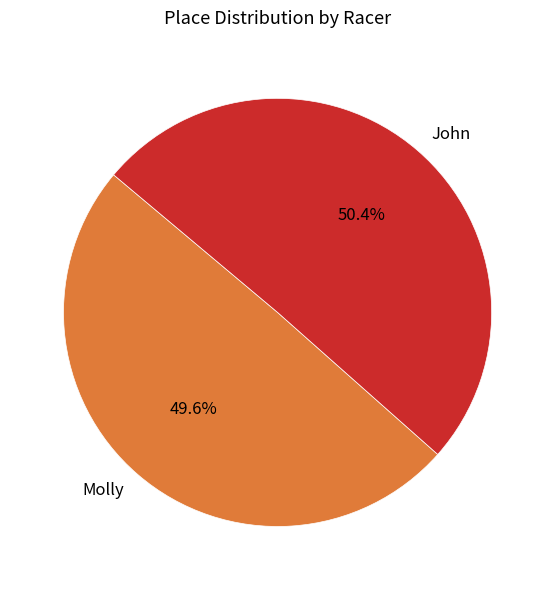

Between Molly and John, which is larger?

John